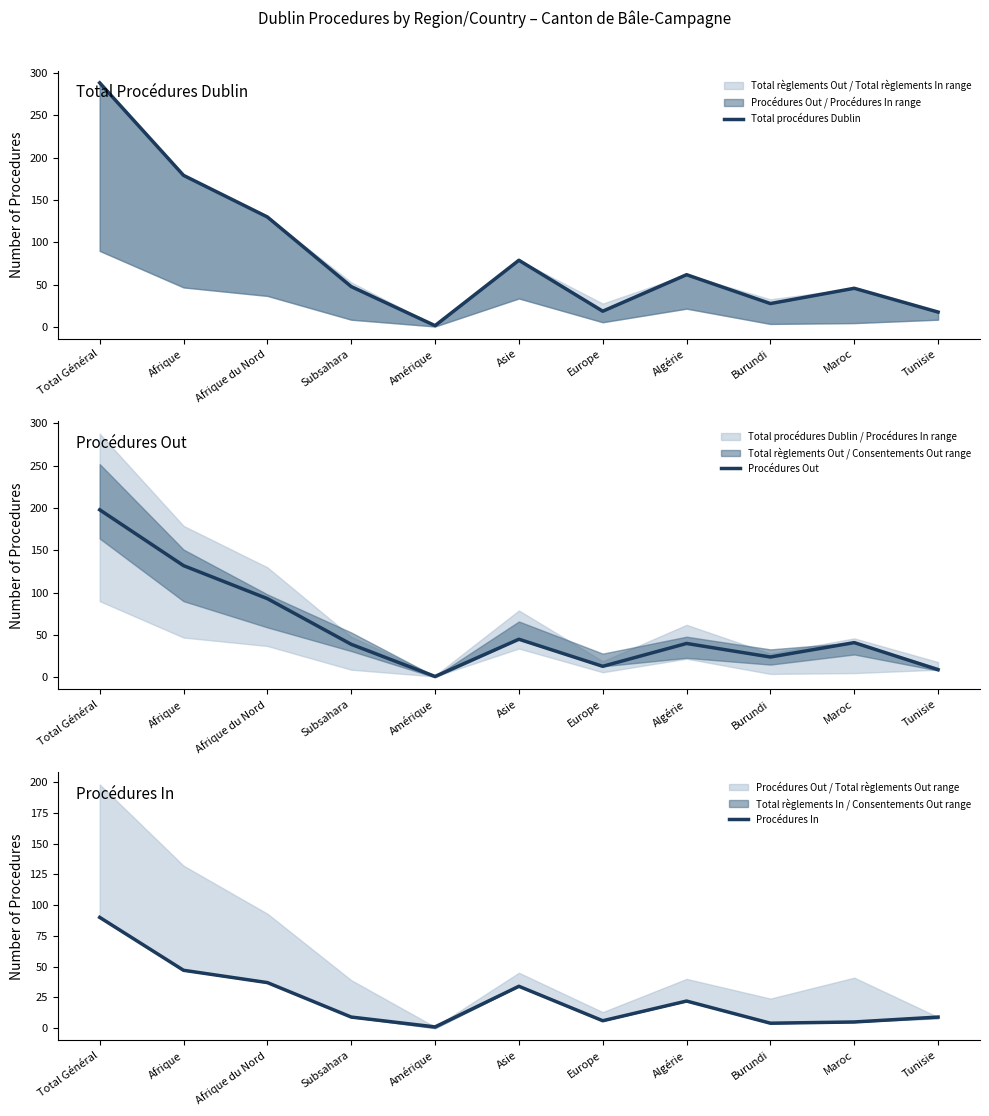

Which series changed the most between Afrique and Tunisie?

Total procédures Dublin